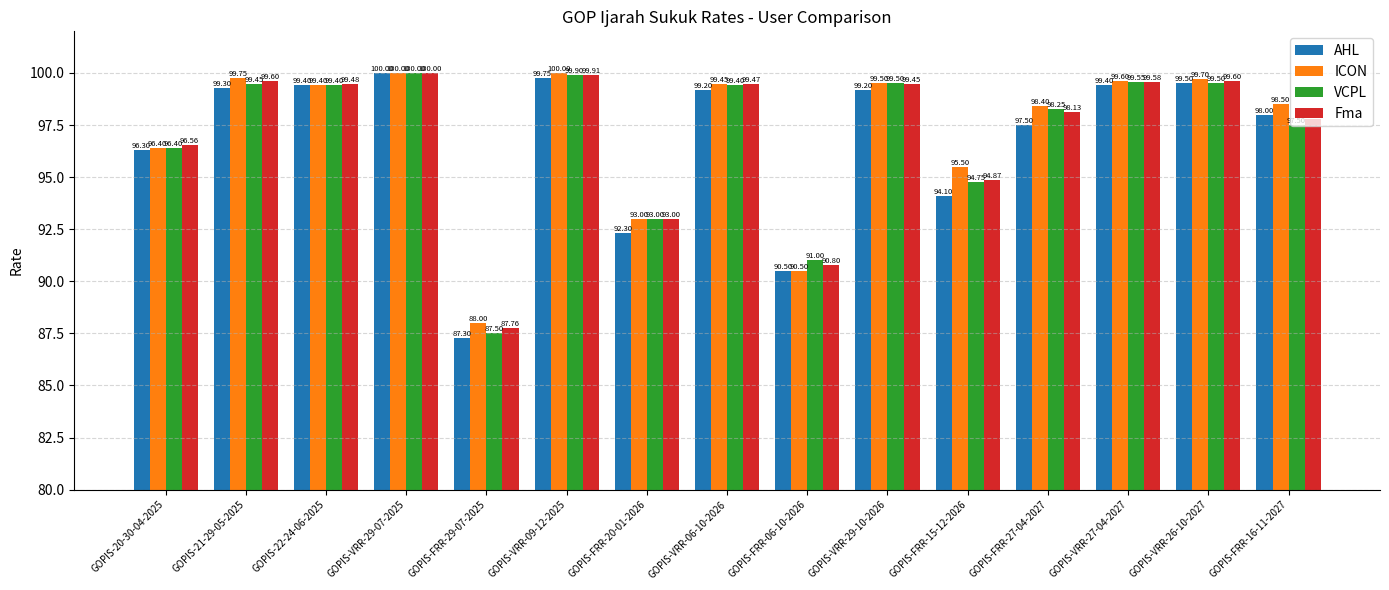

Does the chart contain stacked bars?

No